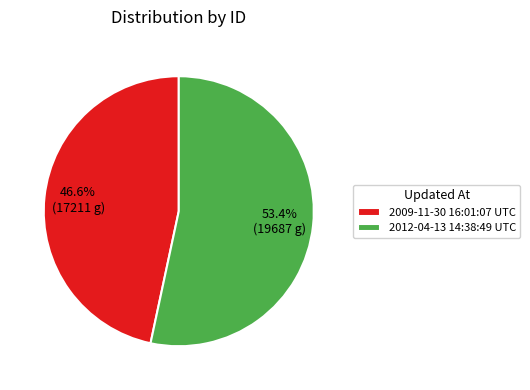

Is the sum of 2012-04-13 14:38:49 UTC and 2009-11-30 16:01:07 UTC greater than half?

Yes